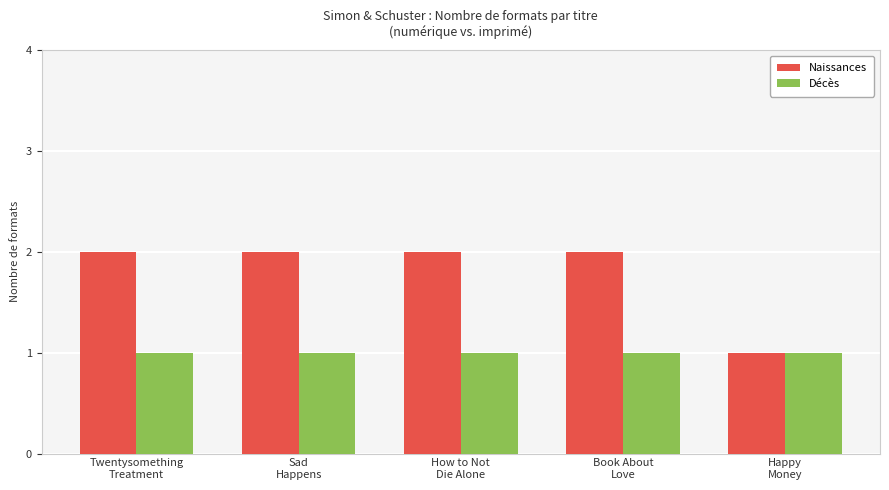

How many bars are there in each group?

2